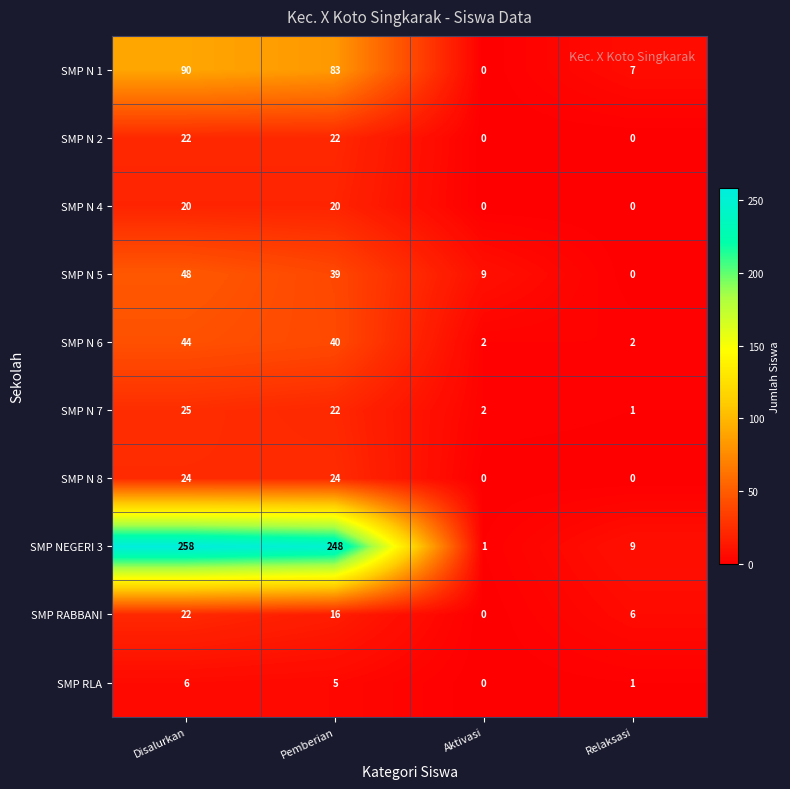

What is the average value of the SMP N 8 series?

12